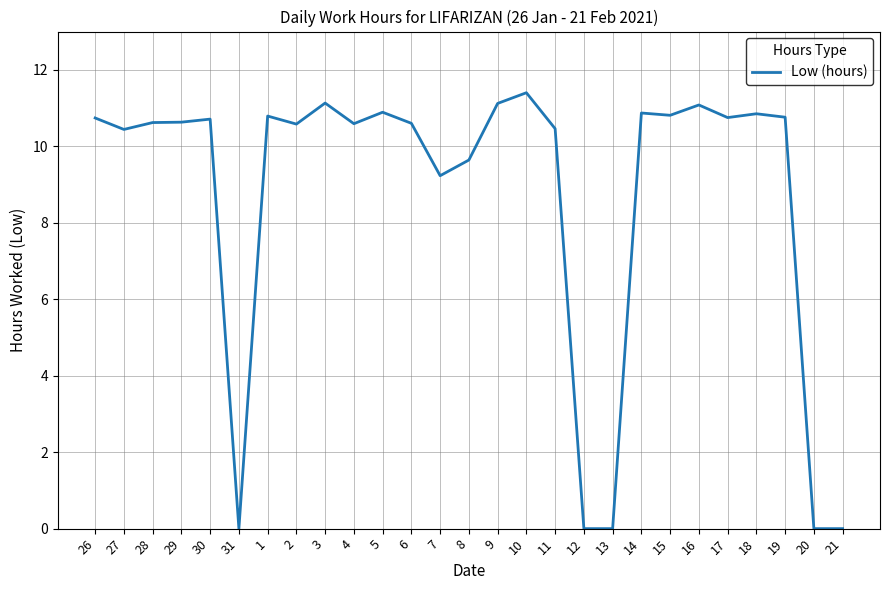

What position from the right is 21?

1